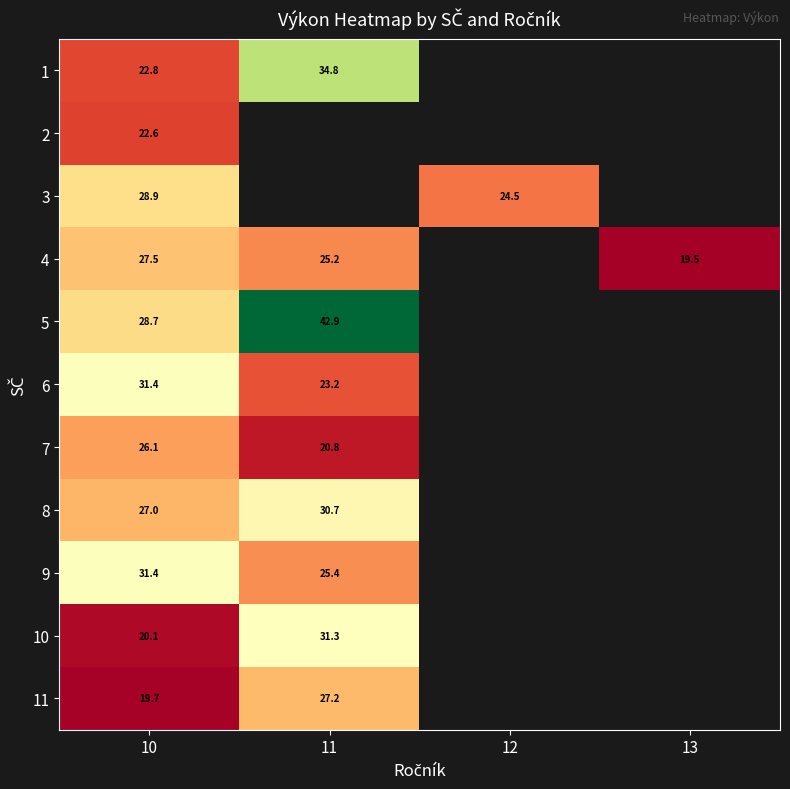

How many categories are shown in the chart?

4